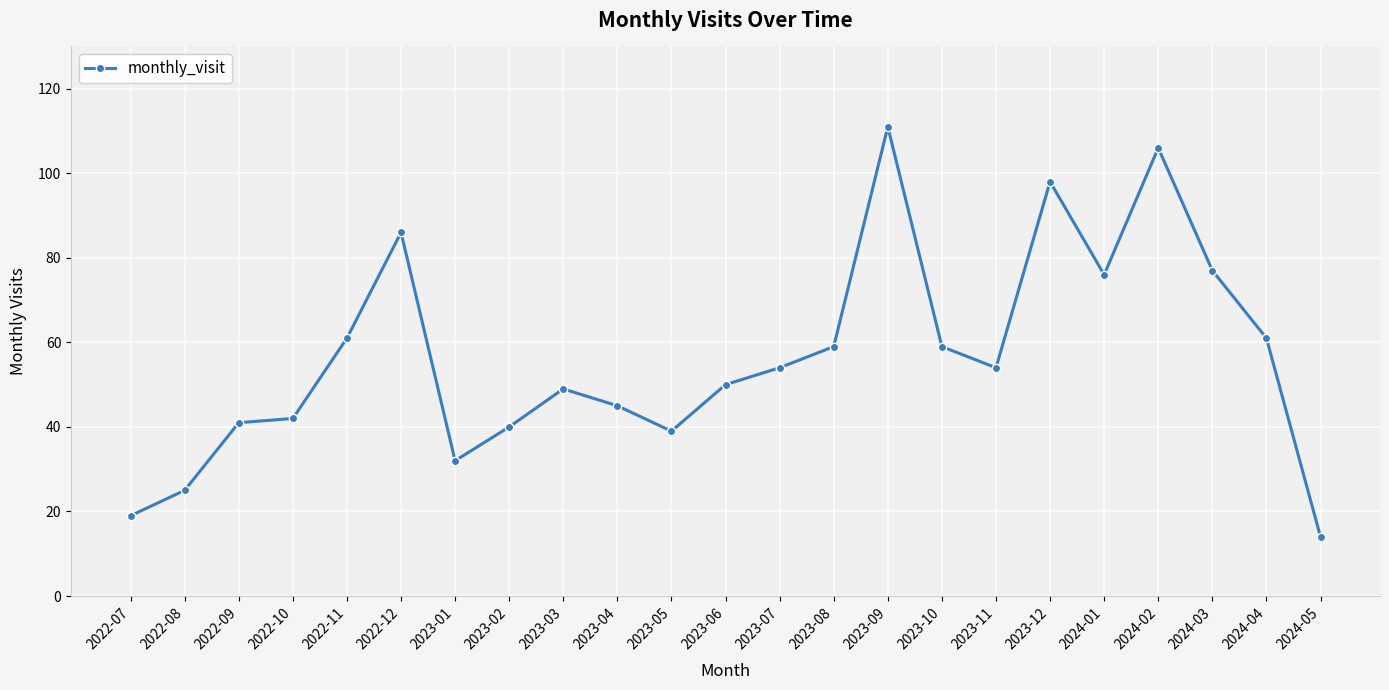

What is the value of the 8th point from the left?

40